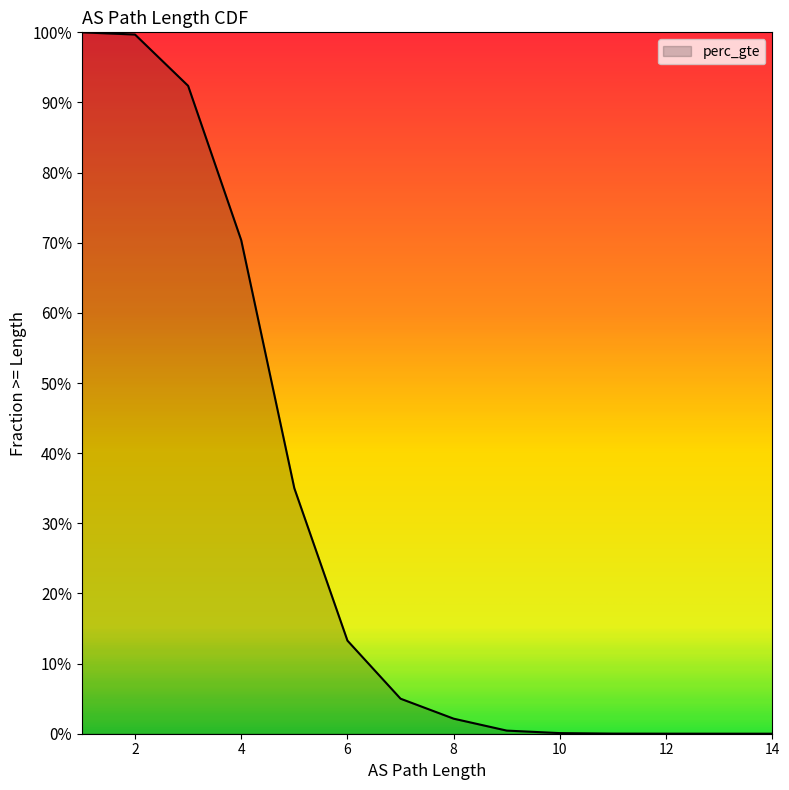

At which category does the chart reach its peak across all series?

1